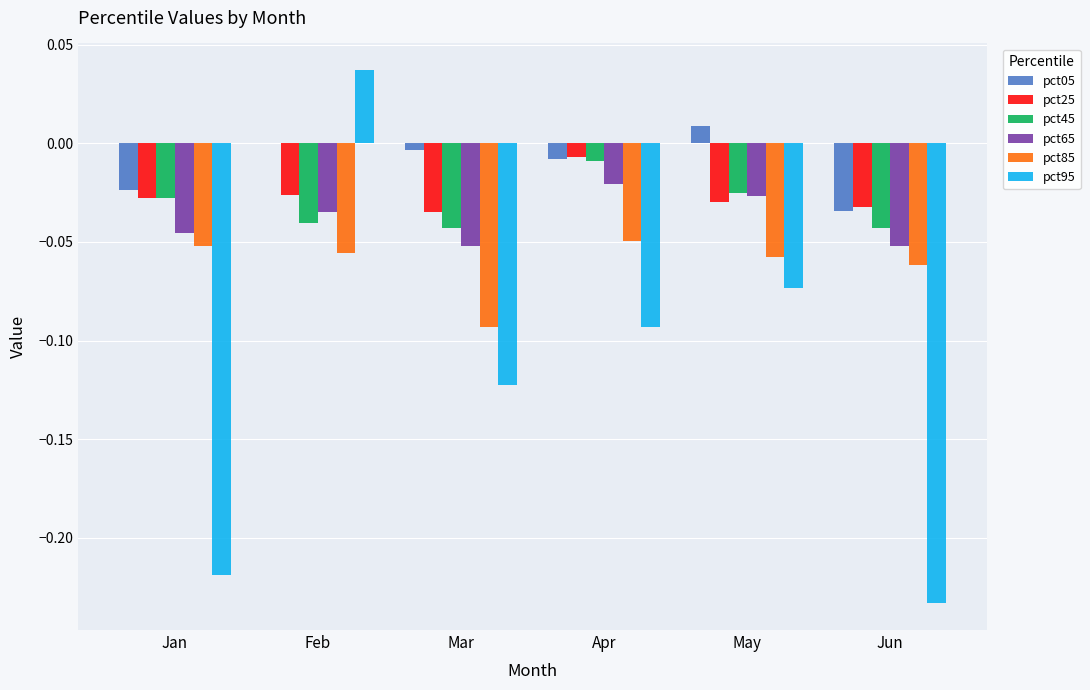

Count the number of categories in the chart.

6